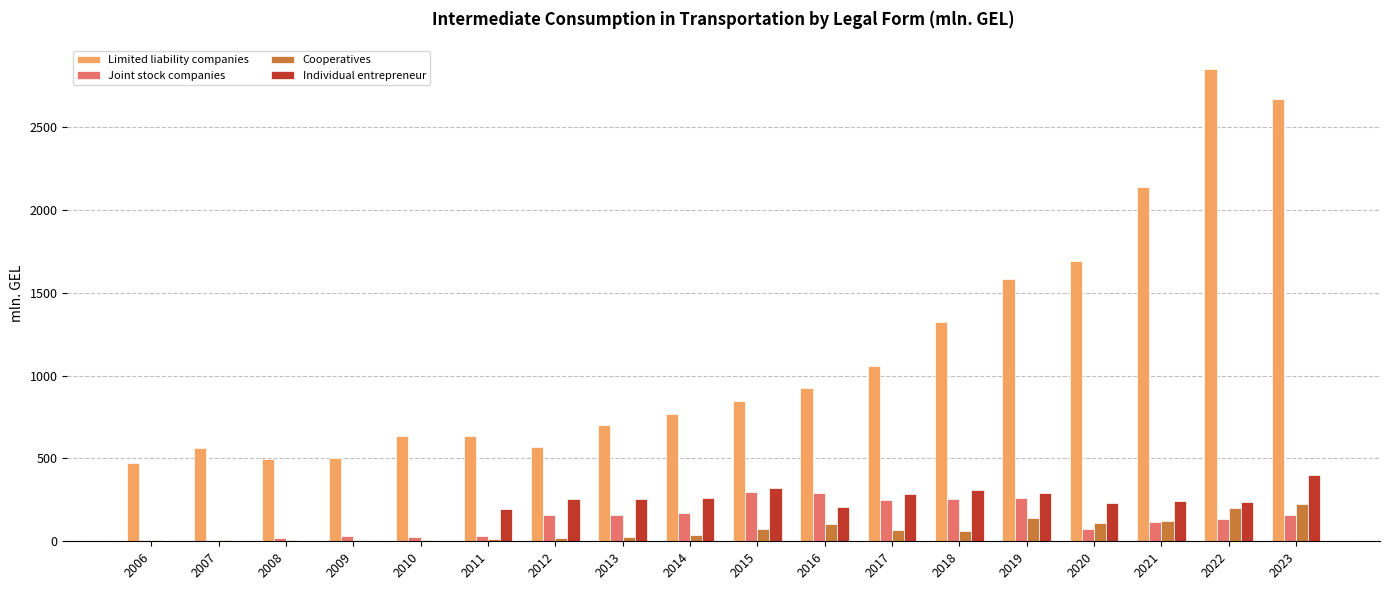

Which series has the largest total across all categories?

Limited liability companies